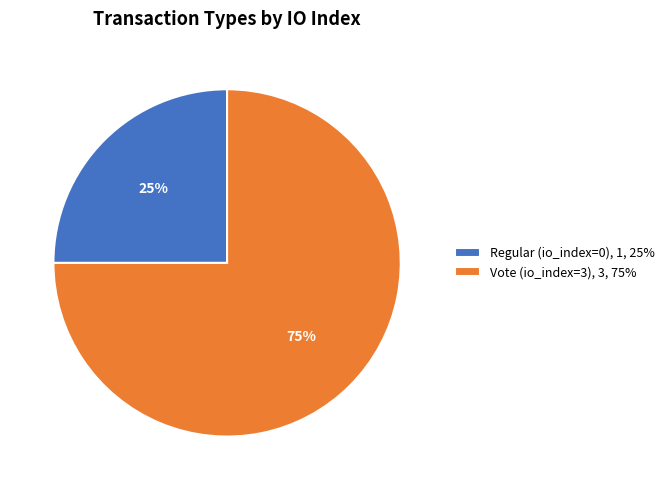

How many segments does this pie chart have?

2